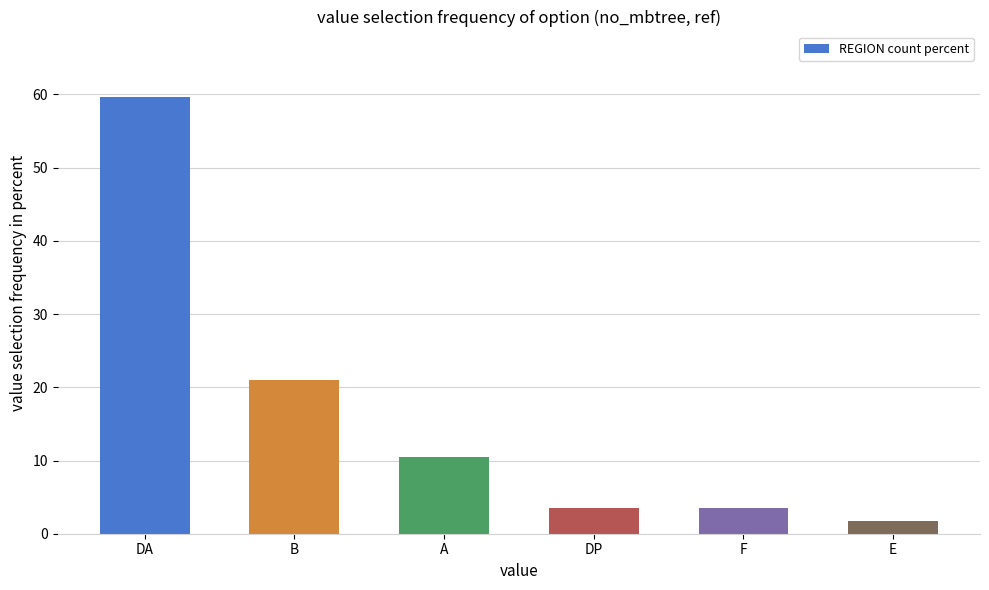

The value at F is 3.5. True or false?

True